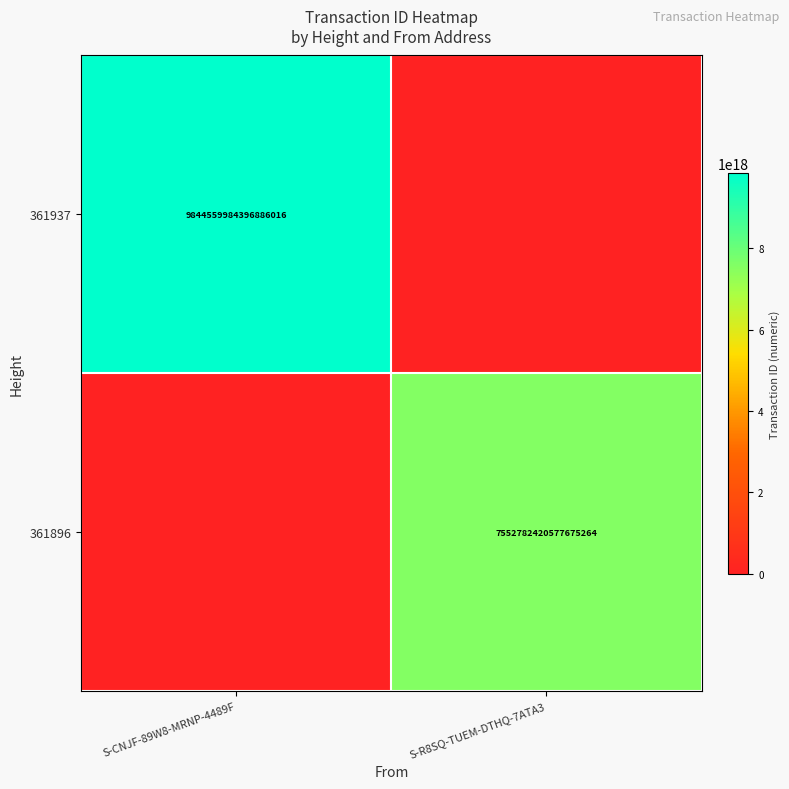

True or false: 361896 has a value of 10542183783621019648 at S-R8SQ-TUEM-DTHQ-7ATA3.

False